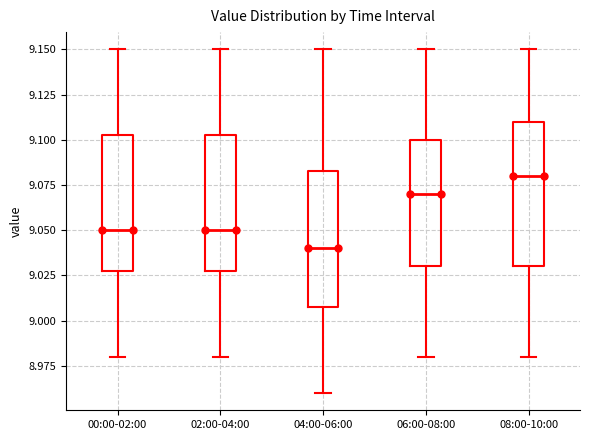

Which box has the lowest median line?

04:00-06:00